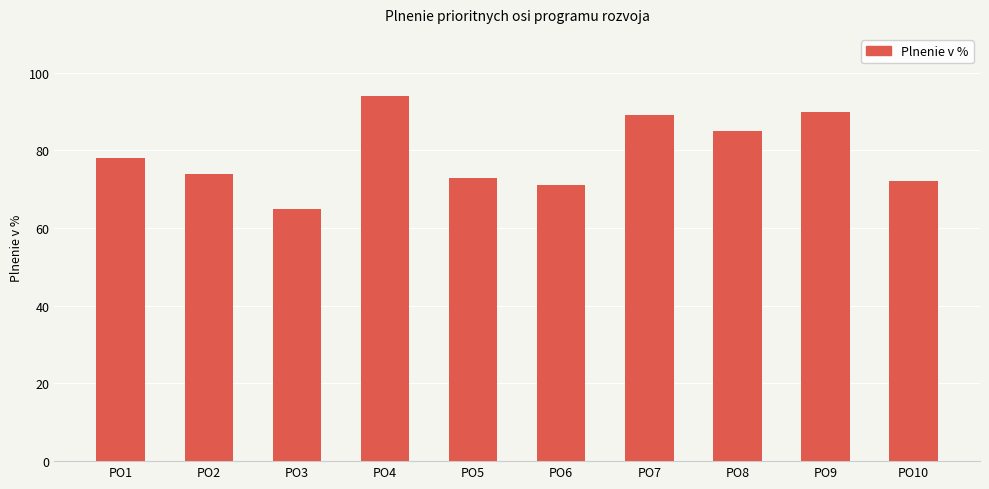

Rank the categories by value from lowest to highest.

PO3, PO6, PO10, PO5, PO2, PO1, PO8, PO7, PO9, PO4